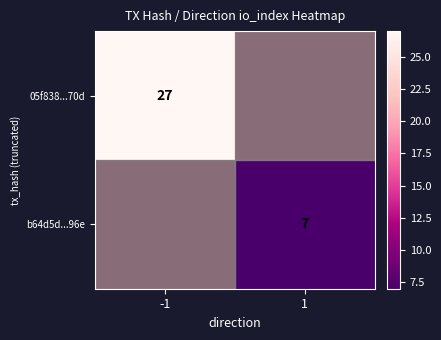

The 05f838...70d series shows 27 at -1. True or false?

True